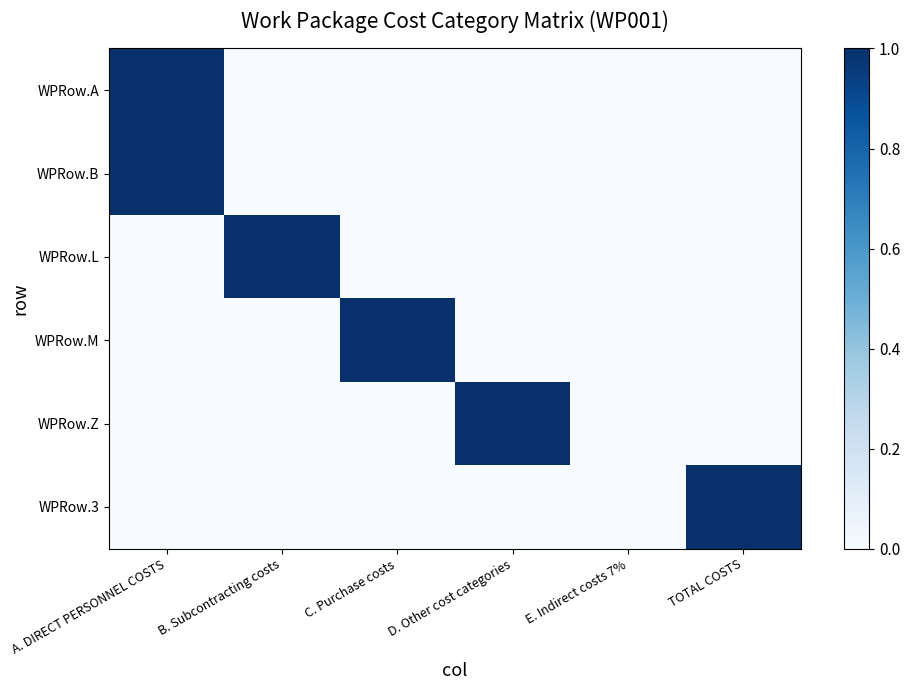

Is the value of WPRow.M at D. Other cost categories greater than the value of WPRow.Z at TOTAL COSTS?

No